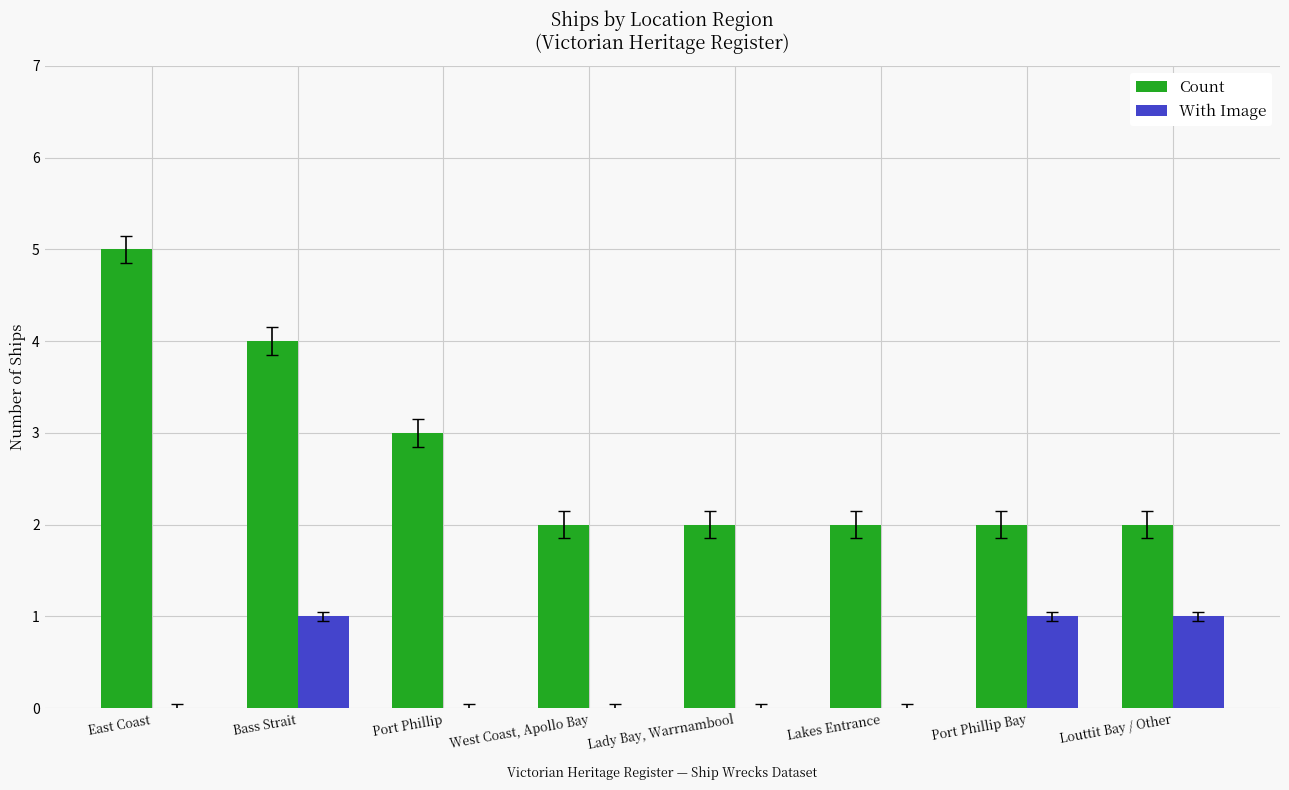

Is the value of With Image at East Coast greater than the value of Count at Lady Bay, Warrnambool?

No